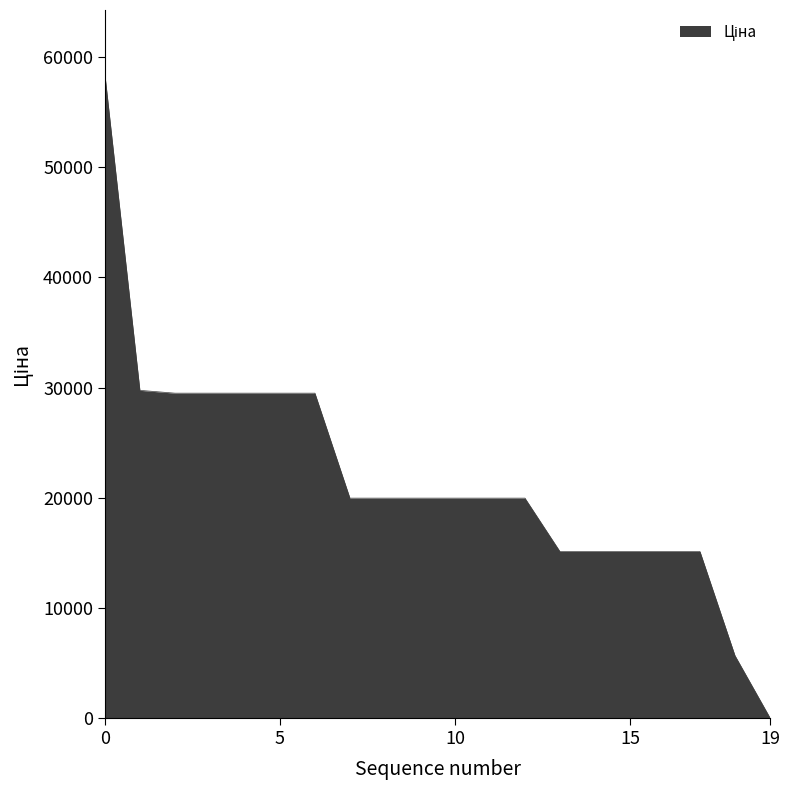

What is the difference between the maximum and minimum values?

58394.5